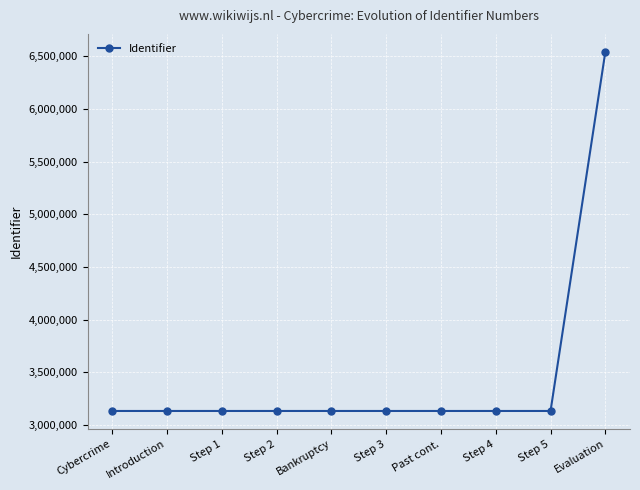

True or false: the data shows 3132611 at Bankruptcy.

True